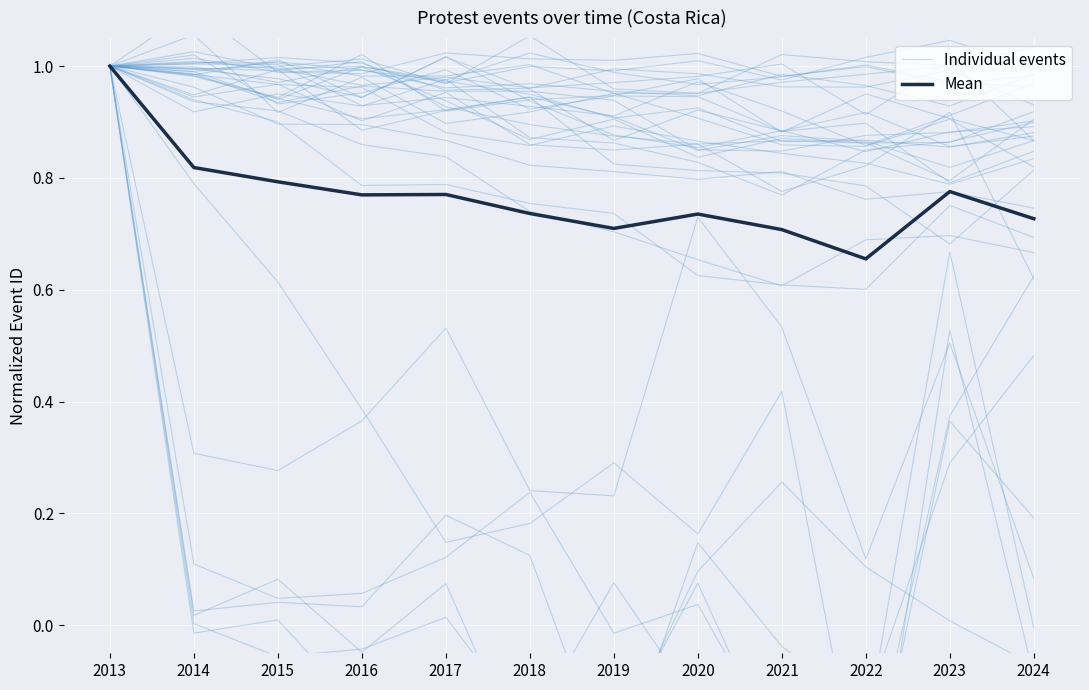

True or false: Mean has more than 0 interior local peaks.

True